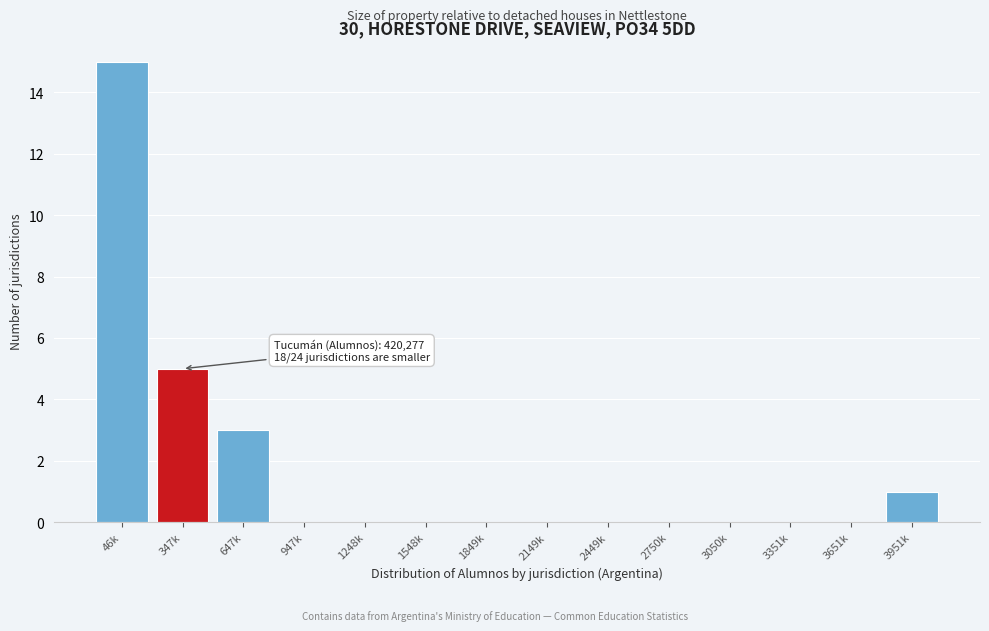

Reading left to right, transcribe all the data shown in this chart.

46k=15	347k=5	647k=3	947k=0	1248k=0	1548k=0	1849k=0	2149k=0	2449k=0	2750k=0	3050k=0	3351k=0	3651k=0	3951k=1